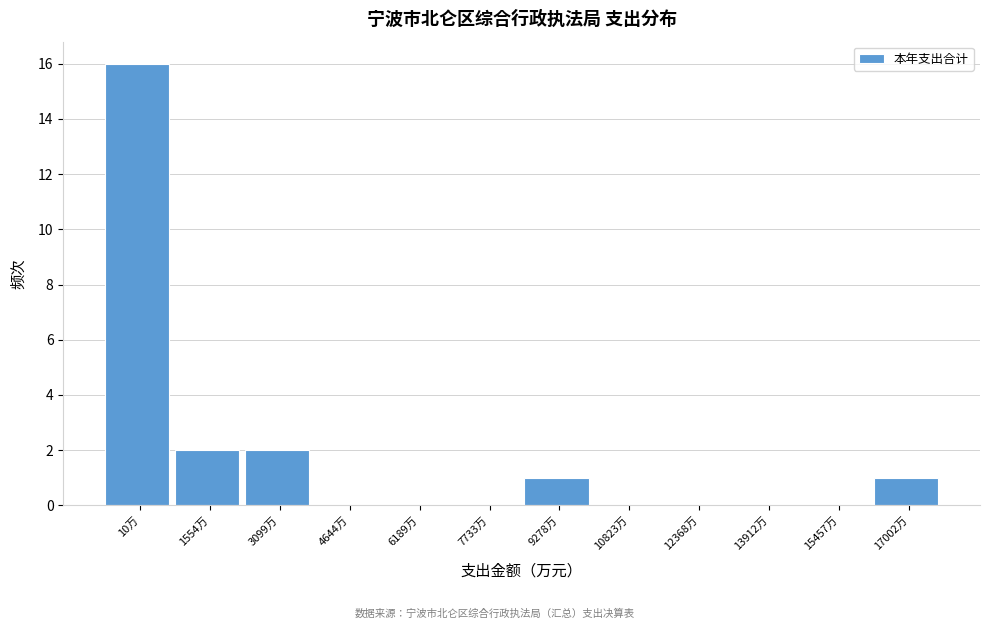

Reading right to left, list all the values displayed in this chart.

17002万=1	15457万=0	13912万=0	12368万=0	10823万=0	9278万=1	7733万=0	6189万=0	4644万=0	3099万=2	1554万=2	10万=16